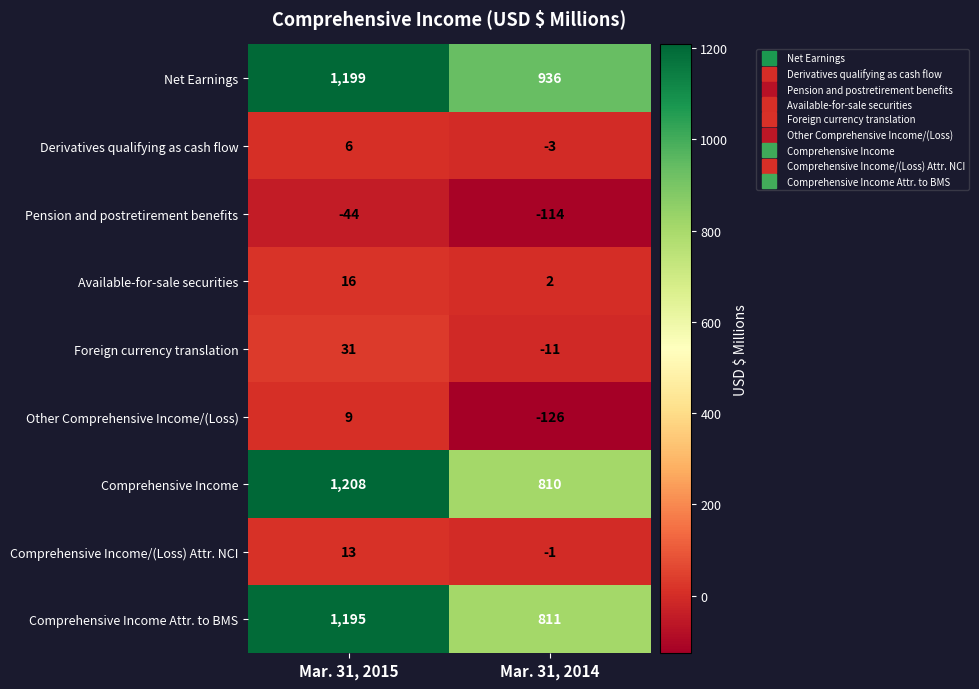

Count the number of data series in this chart.

9